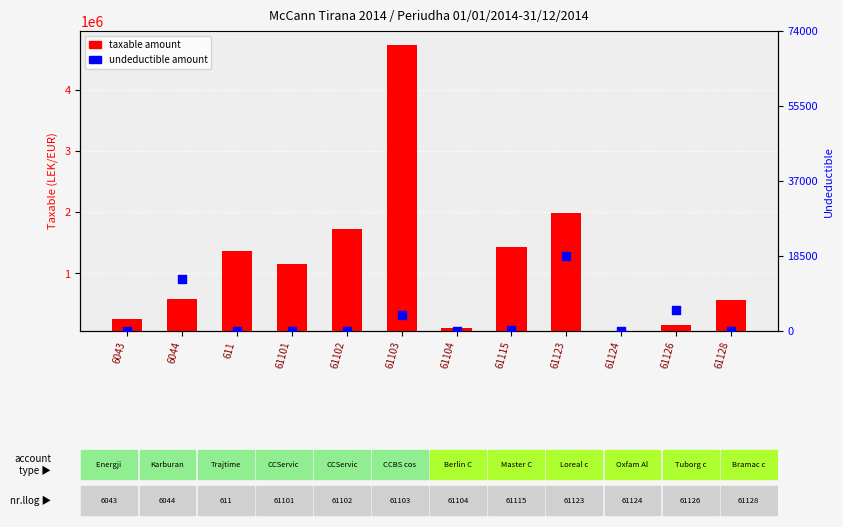

At how many categories does at least one series exceed 2247951?

1